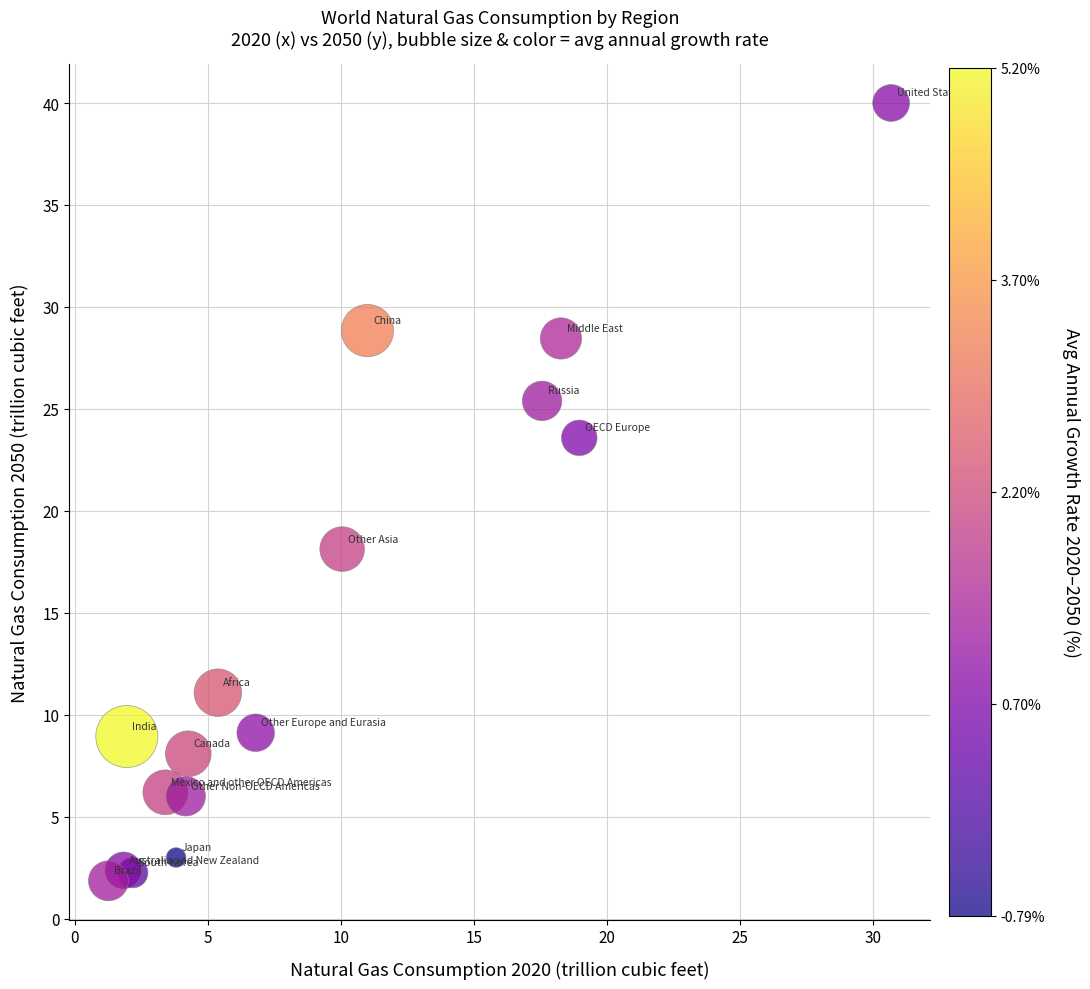

What is the range of Y values (max minus min)?

38.1